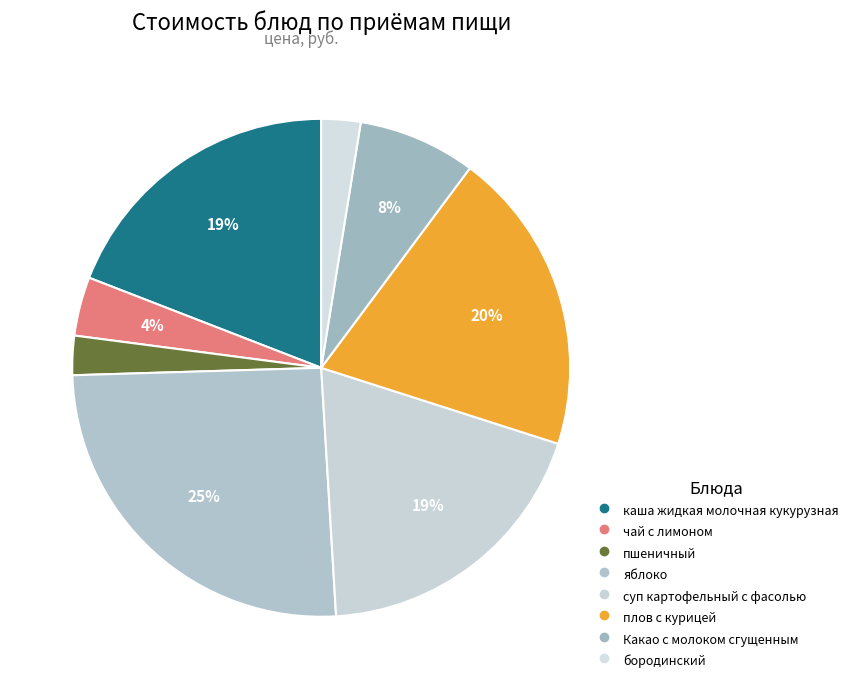

What percentage is the плов с курицей slice, to the nearest percent?

20%